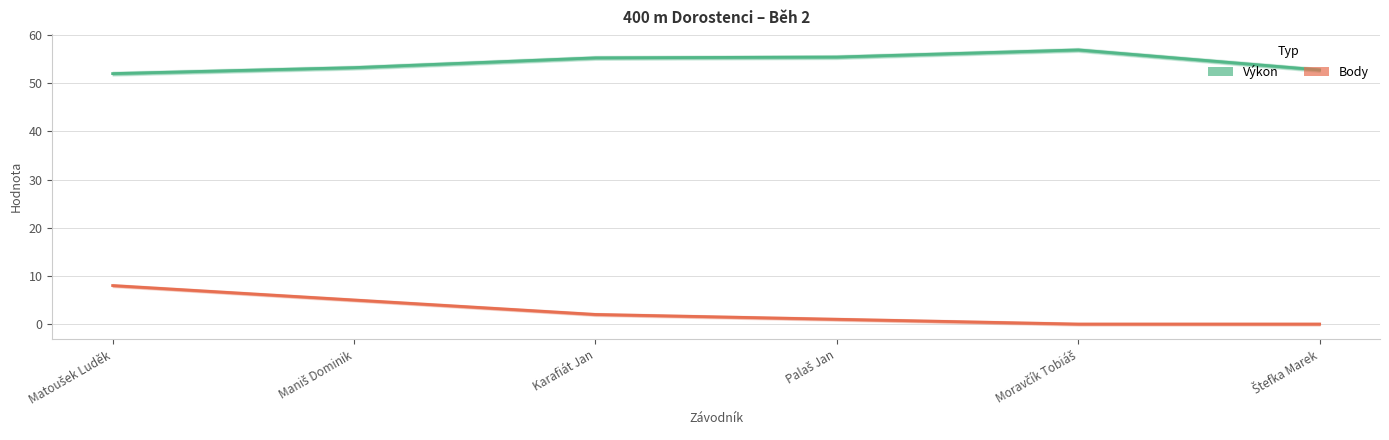

The Body series shows 4.8 at Matoušek Luděk. True or false?

False